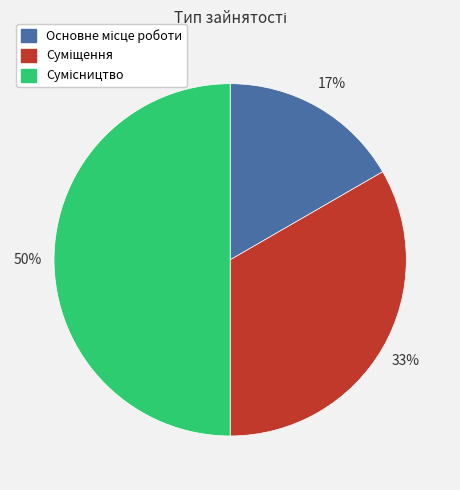

To the nearest percent, what is the average slice percentage?

33%